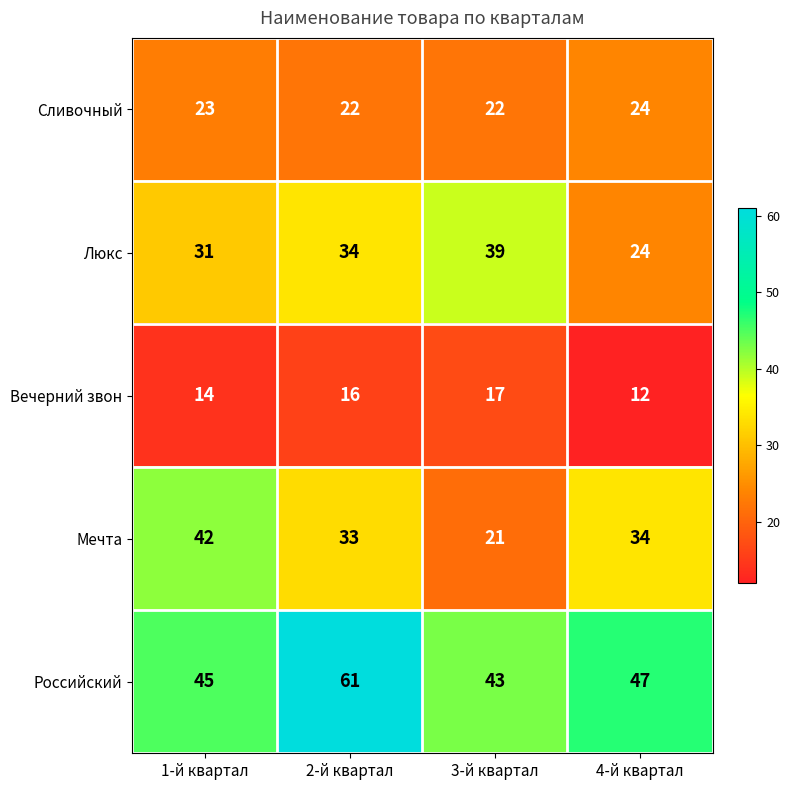

What is the difference between the maximum and second lowest values in the Российский series?

16